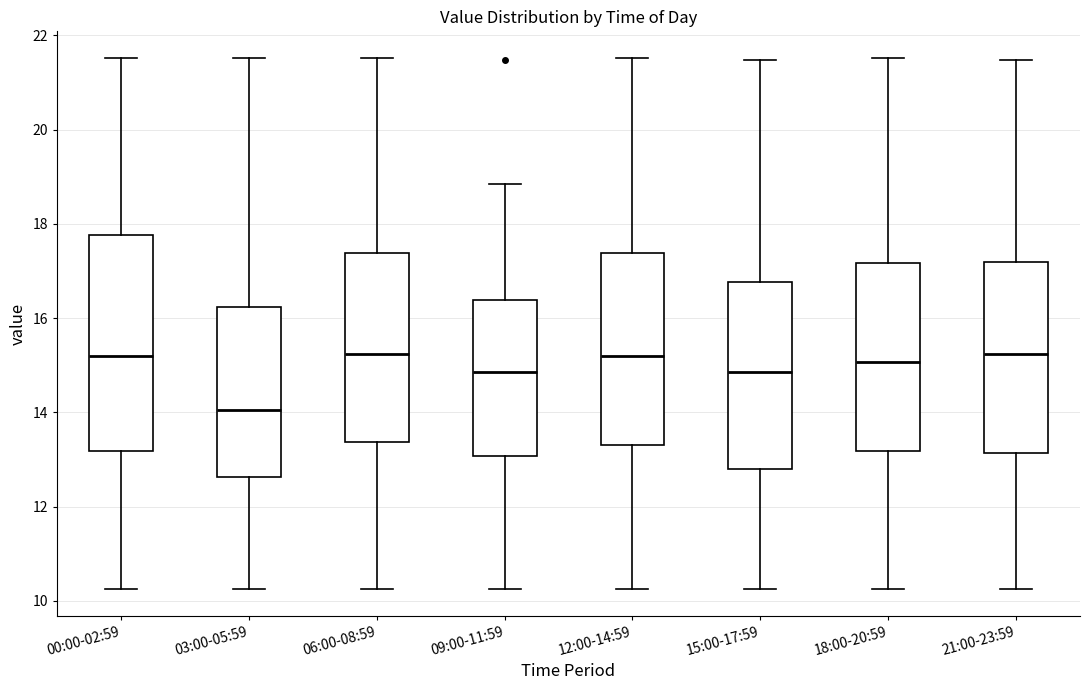

Reading left to right, read every box against the y-axis: the position of its median line, the range the box covers, and the ends of its whiskers. The values are not printed on the chart, so give them approximately, as read against the axis.

00:00-02:59: median 15.2, box 13.2 to 17.8, whiskers 10.2 to 21.6
03:00-05:59: median 14.0, box 12.6 to 16.2, whiskers 10.2 to 21.6
06:00-08:59: median 15.2, box 13.4 to 17.4, whiskers 10.2 to 21.6
09:00-11:59: median 14.8, box 13.0 to 16.4, whiskers 10.2 to 18.8
12:00-14:59: median 15.2, box 13.4 to 17.4, whiskers 10.2 to 21.6
15:00-17:59: median 14.8, box 12.8 to 16.8, whiskers 10.2 to 21.4
18:00-20:59: median 15.0, box 13.2 to 17.2, whiskers 10.2 to 21.6
21:00-23:59: median 15.2, box 13.2 to 17.2, whiskers 10.2 to 21.4